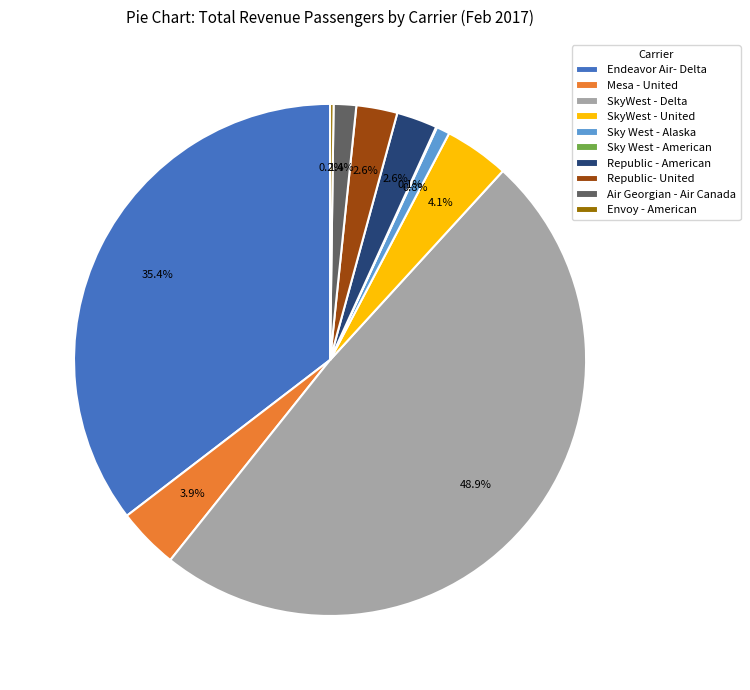

What percentage is NOT represented by Air Georgian - Air Canada?

98.6%